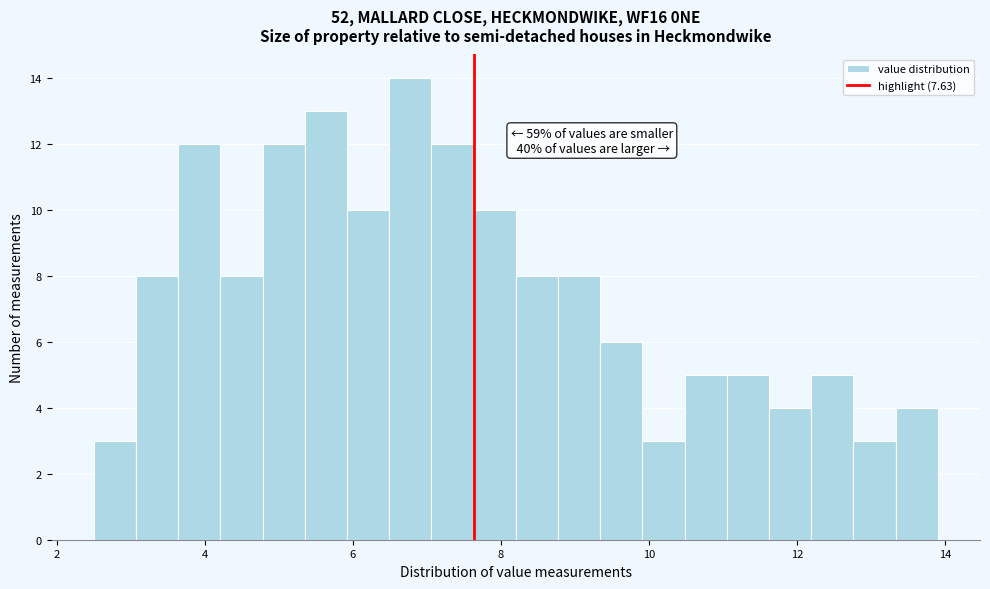

Around what value on the x-axis is the tallest bar? Give the approximate position of its centre, as read against the axis.

6.8